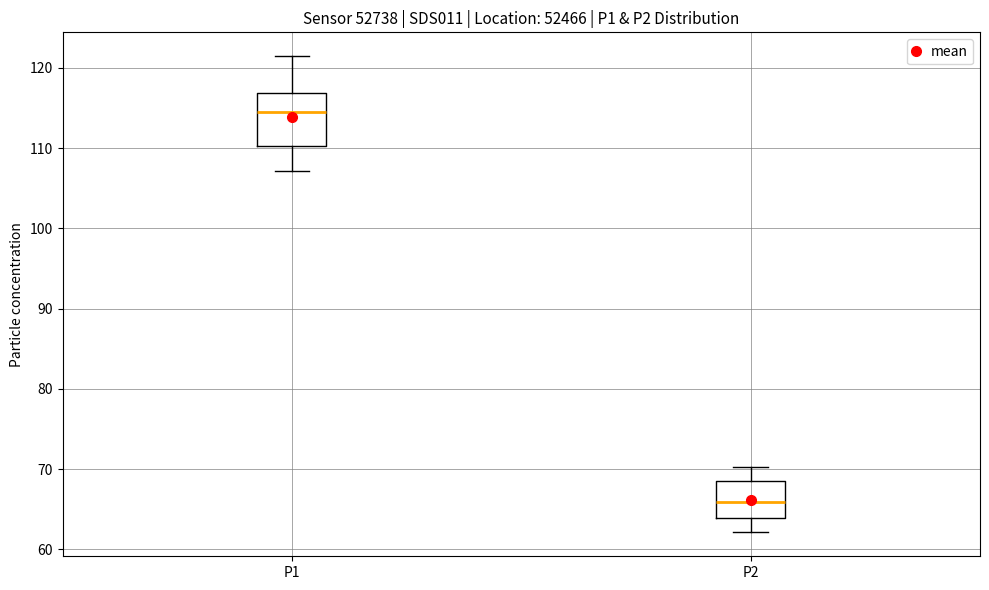

Which box is the tallest, from its lower edge to its upper edge?

P1